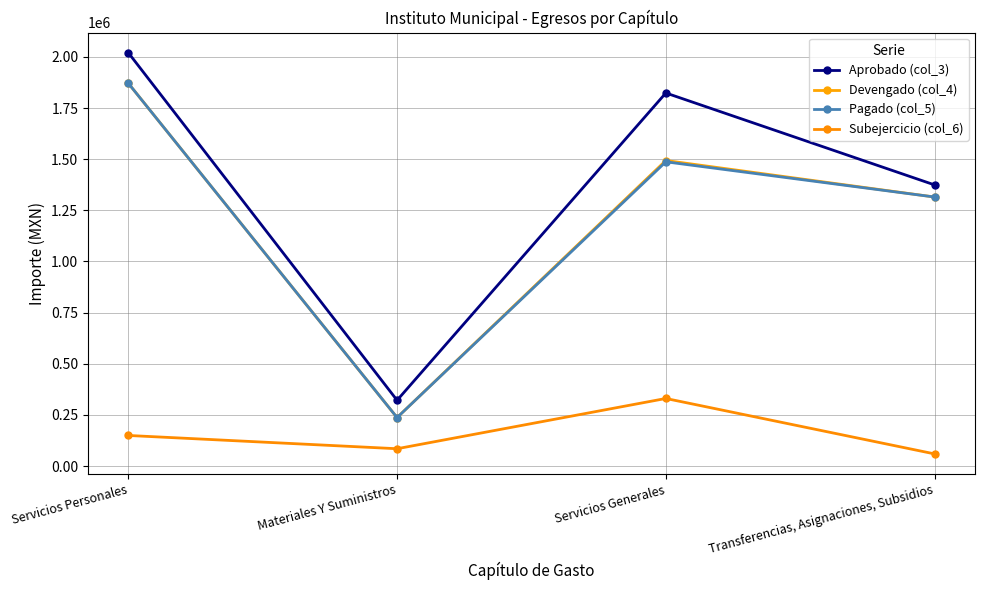

Count the number of categories in the chart.

4